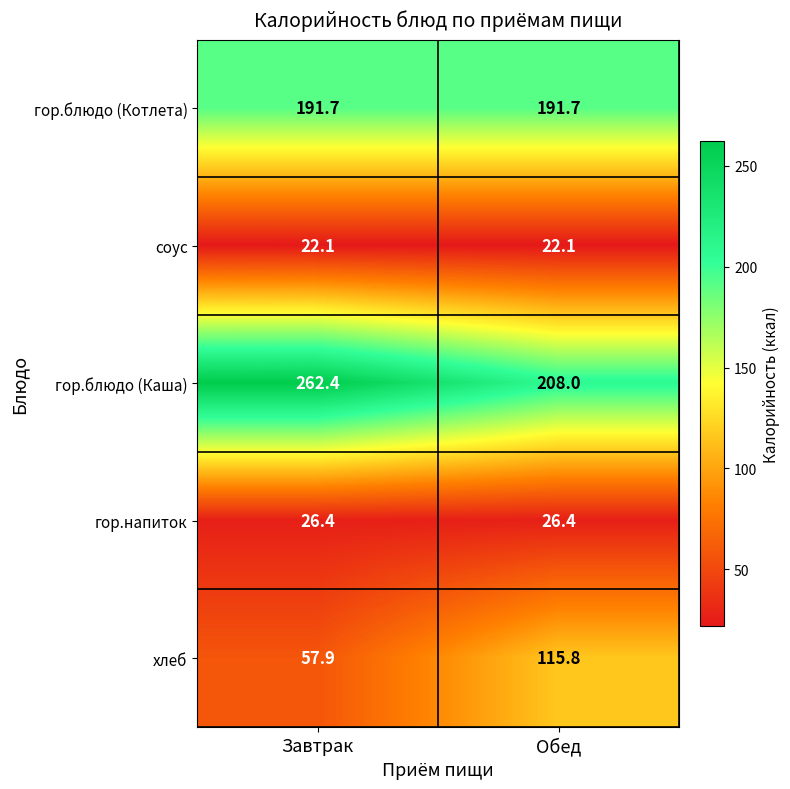

What is the sum of the гор.напиток values at Обед and Завтрак?

52.8